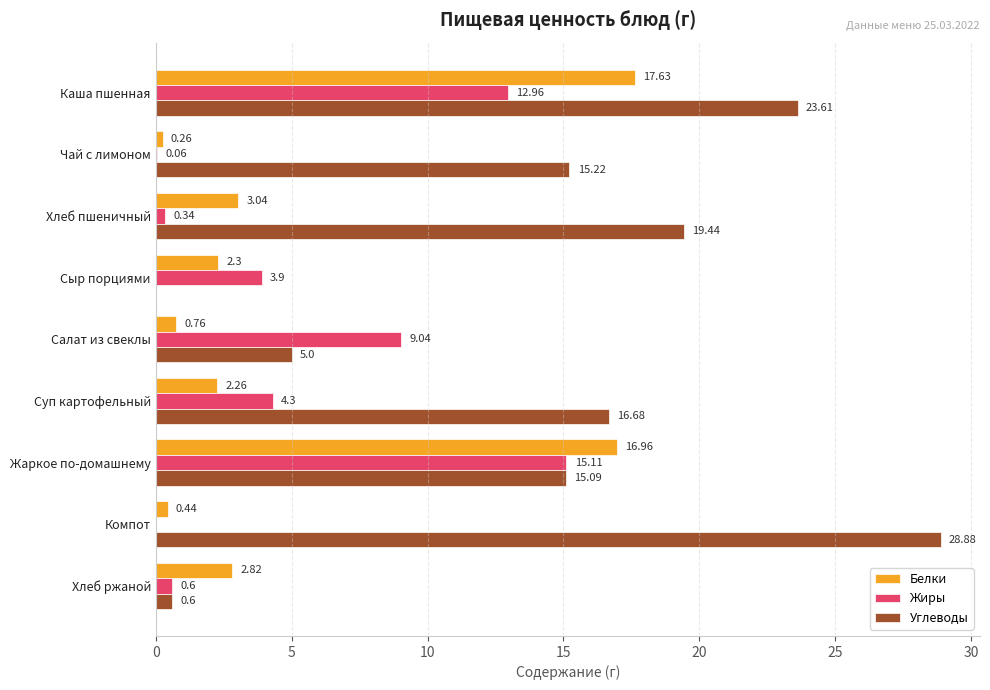

At which category does the chart reach its peak across all series?

Компот